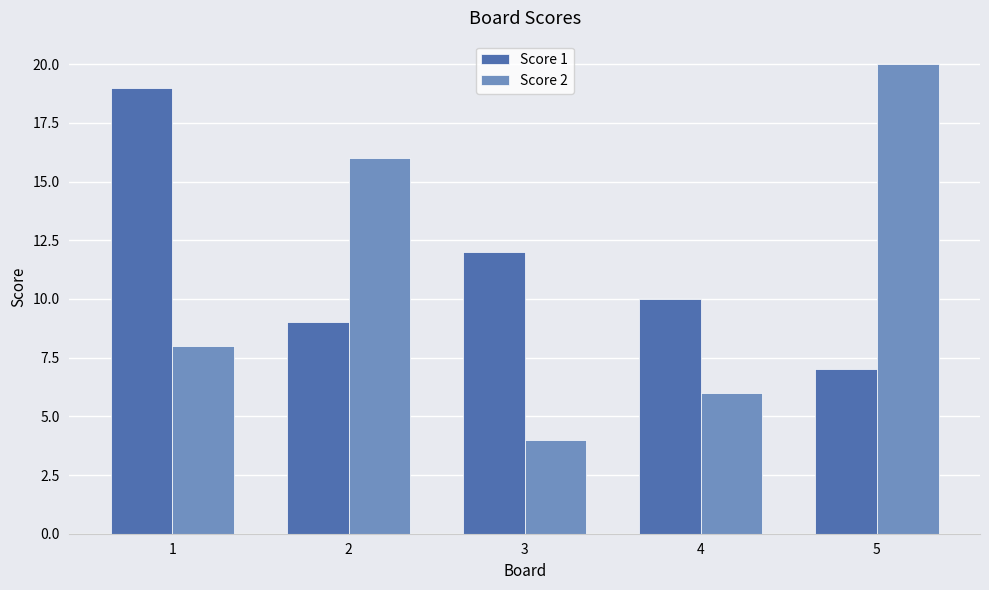

Are the bars grouped side by side (vs. stacked)?

Yes